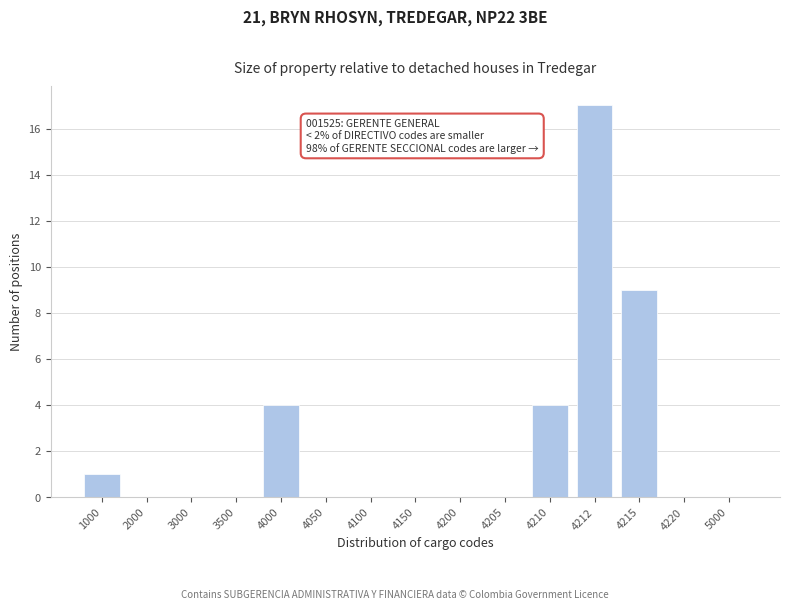

Reading left to right, extract all data points from this chart.

1000=1	2000=0	3000=0	3500=0	4000=4	4050=0	4100=0	4150=0	4200=0	4205=0	4210=4	4212=17	4215=9	4220=0	5000=0